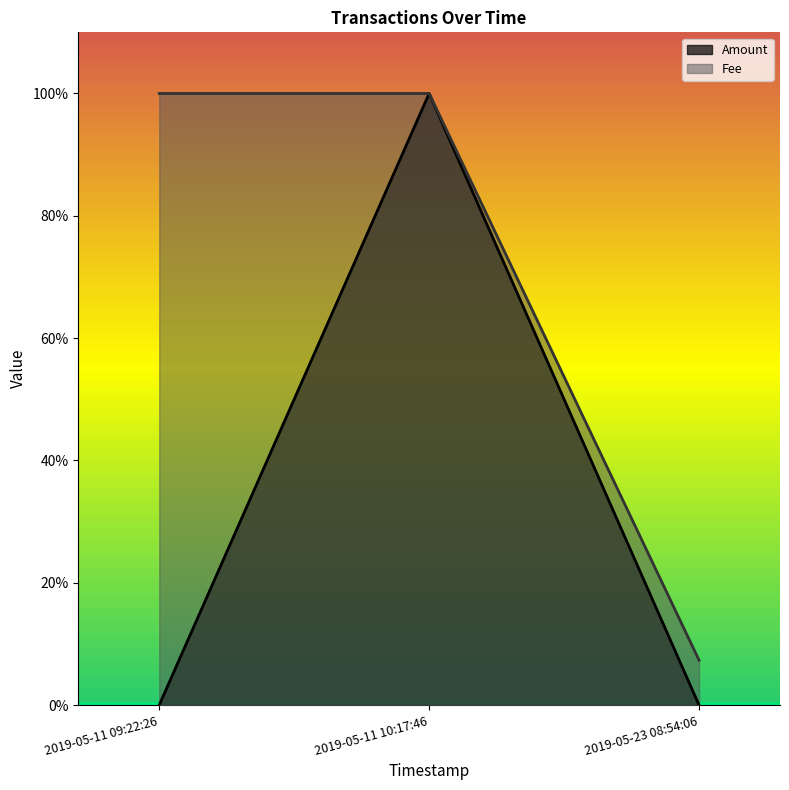

True or false: the data shows 36.9 at 2019-05-11 10:17:46.

False